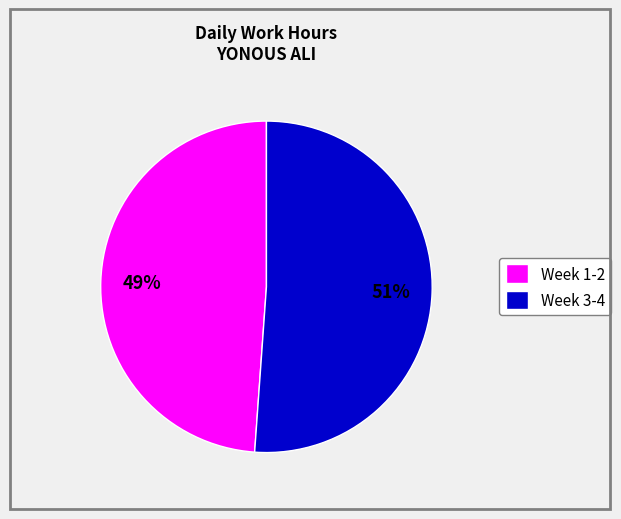

Is it true that Week 1-2 is 43% of the pie?

False